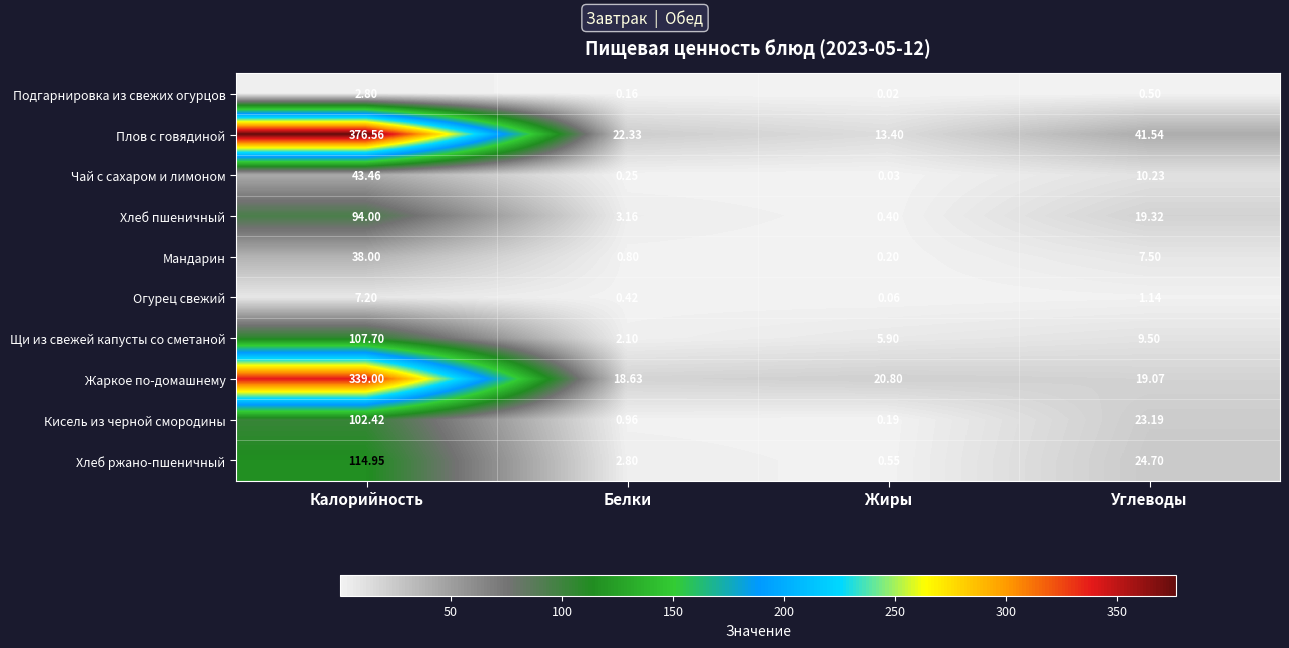

At which category is the sum across all series the highest?

Калорийность